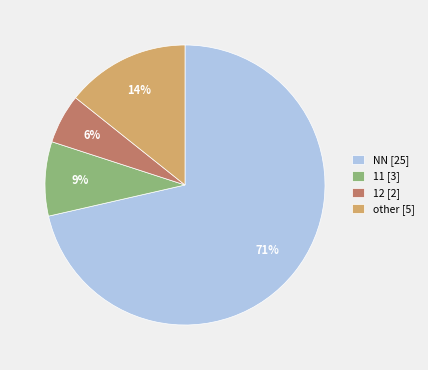

Rank the categories by value from lowest to highest.

12, 11, other, NN